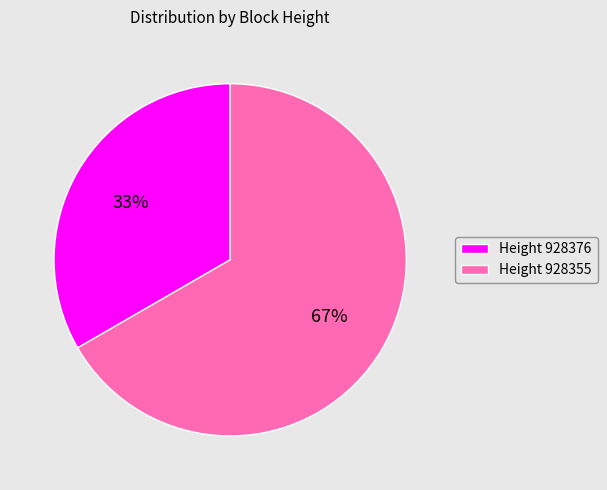

Combined, do Height 928355 and Height 928376 account for over 50%?

Yes